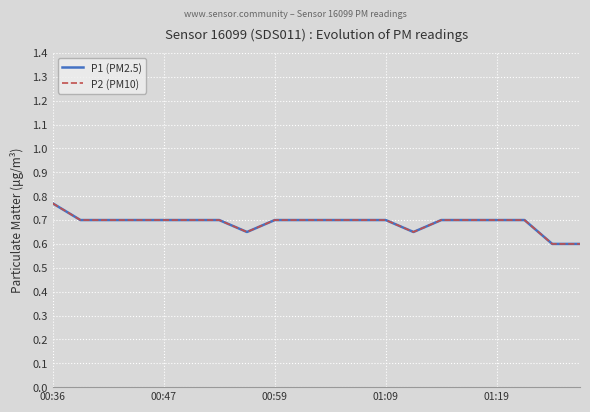

What is the smallest value displayed?

0.6